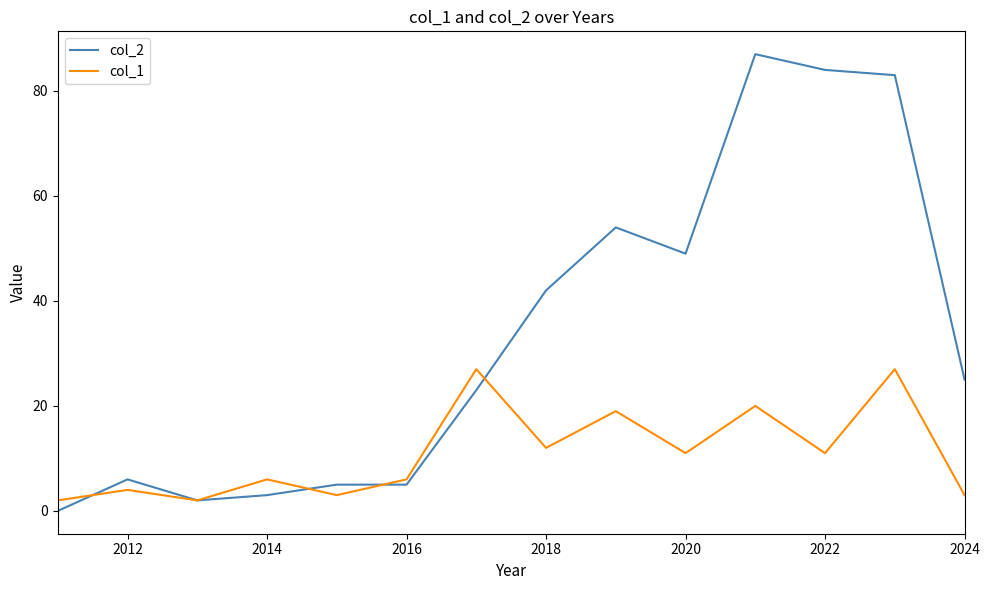

Which series has the largest range (max minus min)?

col_2